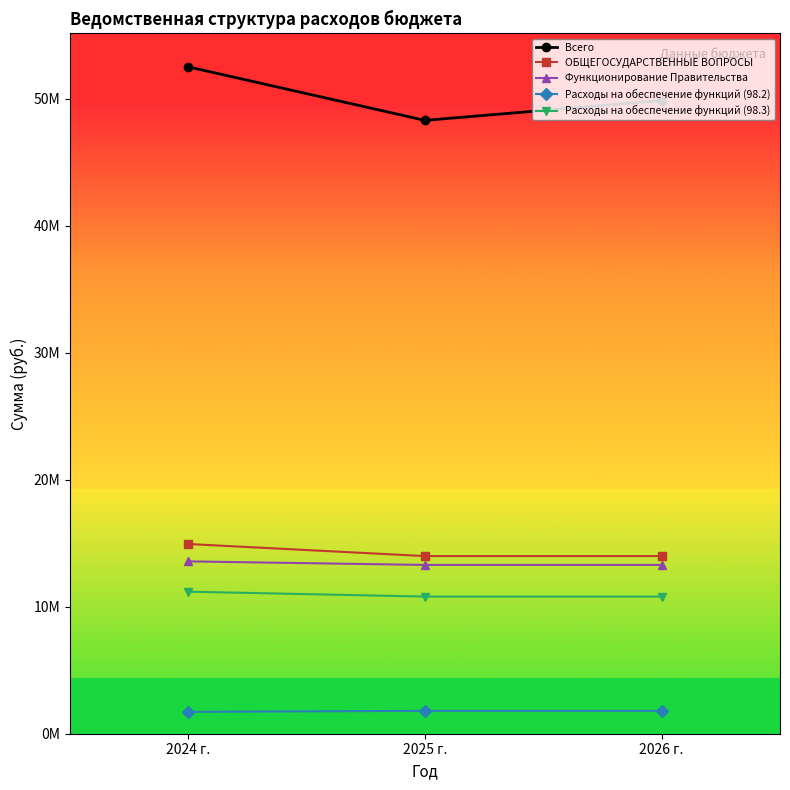

What are all the series names shown in the legend?

Всего, ОБЩЕГОСУДАРСТВЕННЫЕ ВОПРОСЫ, Функционирование Правительства, Расходы на обеспечение функций (98.2), Расходы на обеспечение функций (98.3)